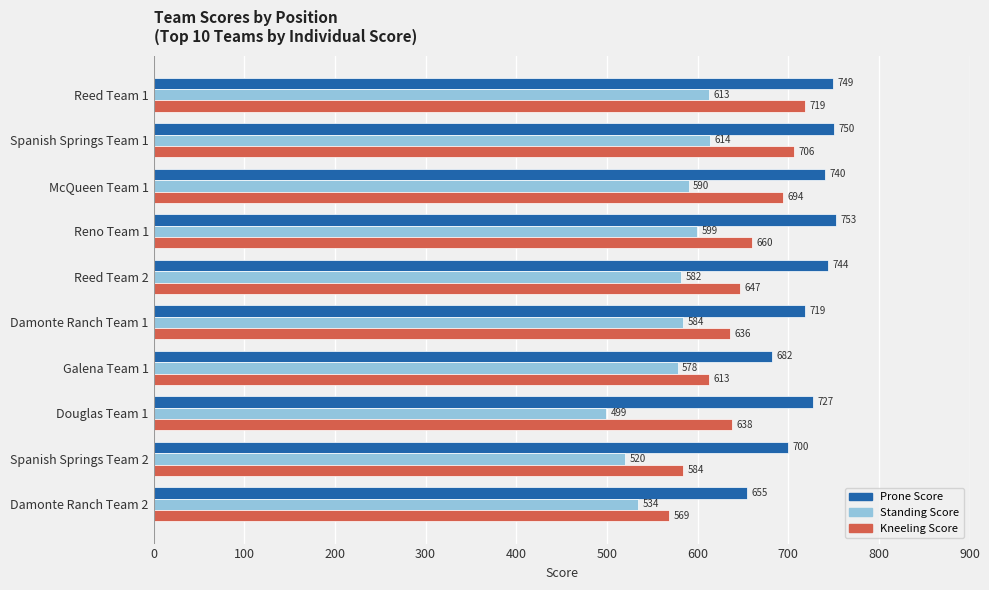

Count the number of categories in the chart.

10